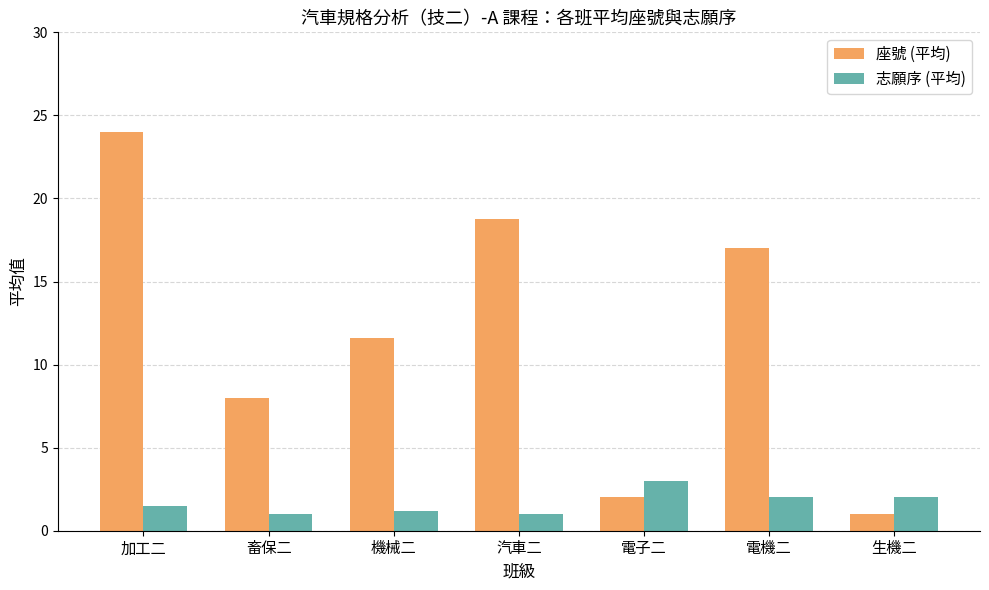

What is the average value of the 座號 (平均) series?

11.8